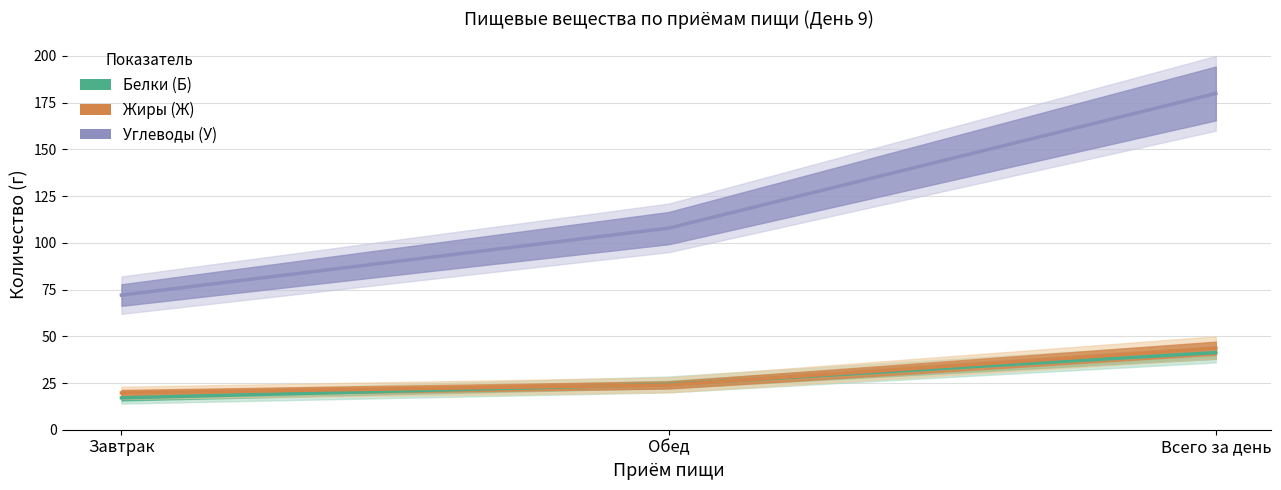

Is the value of Жиры (Ж) at Обед greater than the value of Белки (Б) at Обед?

No